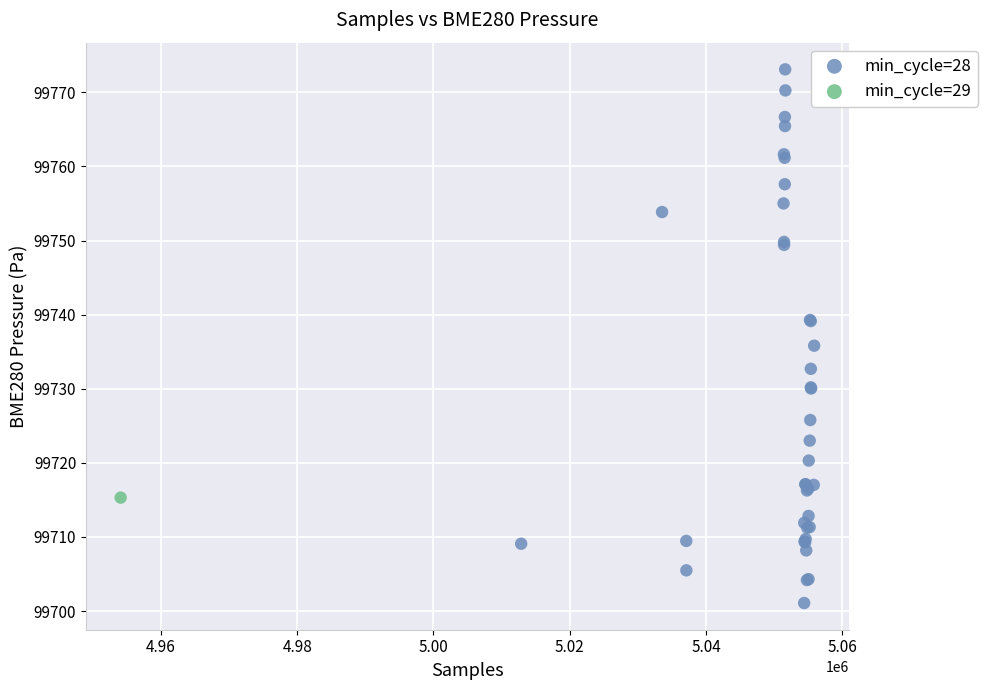

What are all the series names shown in the legend?

min_cycle=28, min_cycle=29